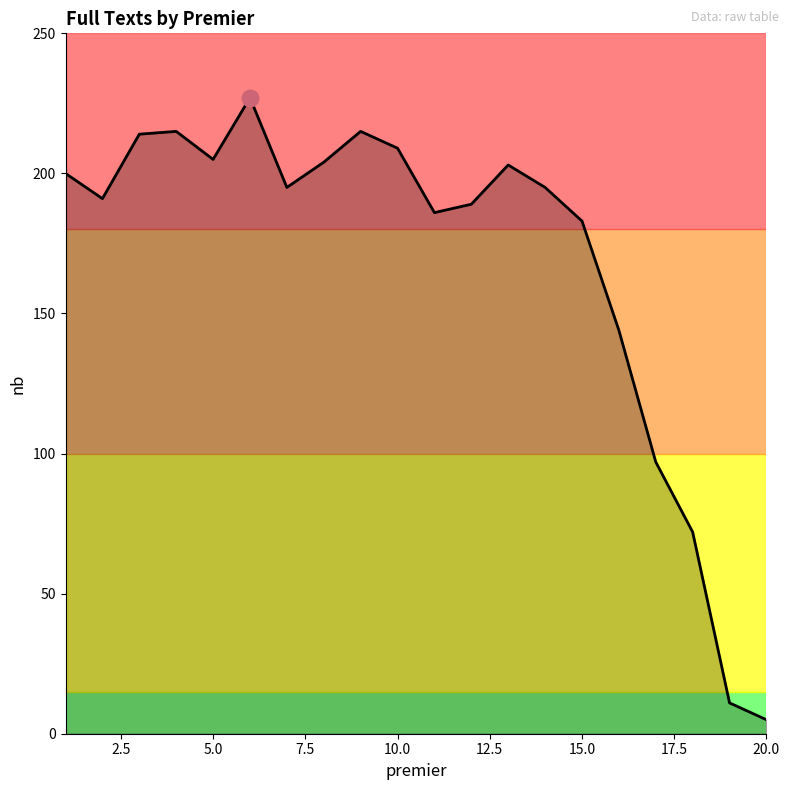

Reading left to right, transcribe all the data shown in this chart.

200	191	214	215	205	227	195	204	215	209	186	189	203	195	183	144	97	72	11	5